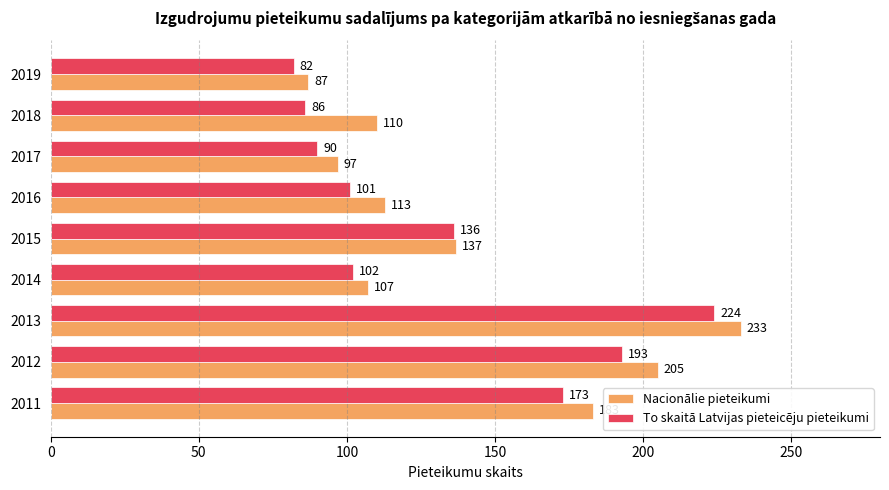

Is the value of To skaitā Latvijas pieteicēju pieteikumi at 2014 greater than the value of Nacionālie pieteikumi at 2014?

No